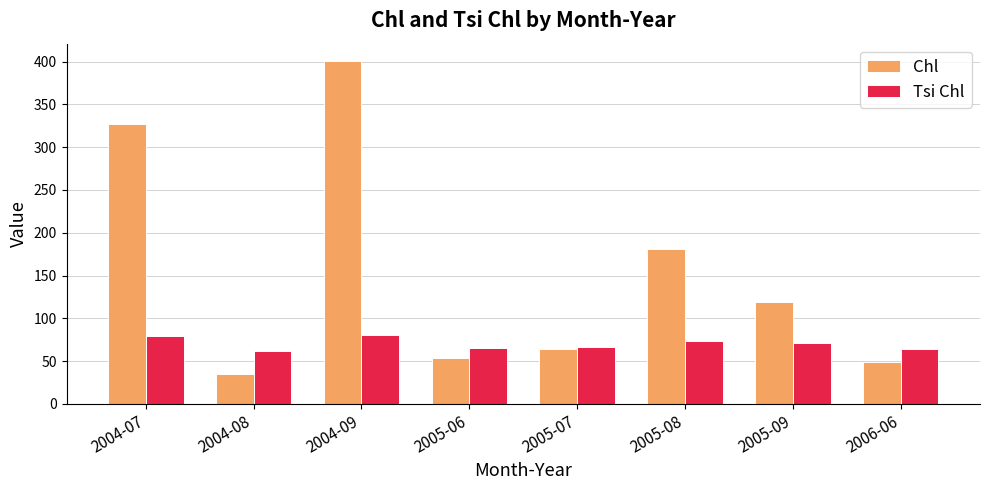

At how many categories does at least one series exceed 397?

1